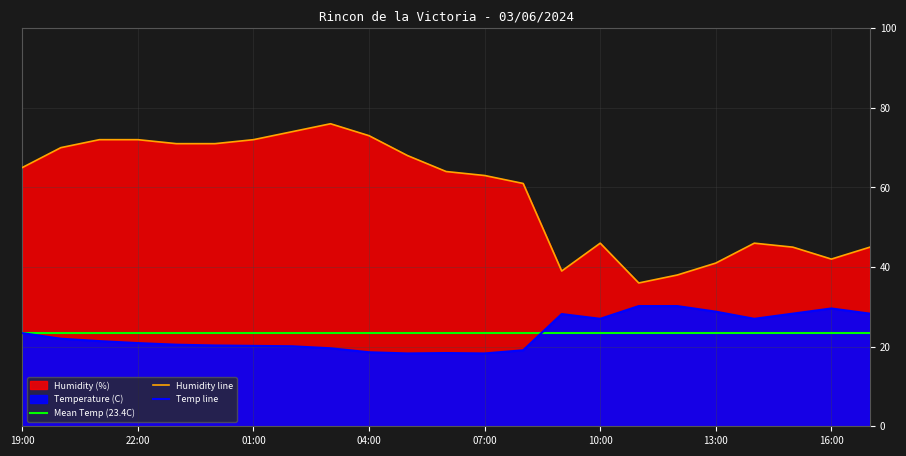

Count the number of data series in this chart.

3